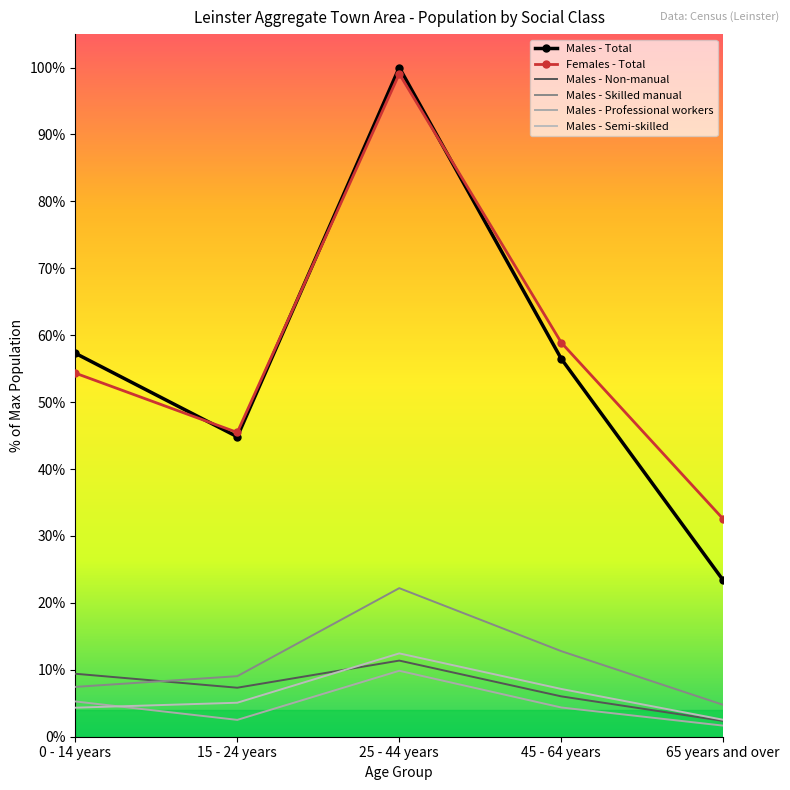

At which category does Males - Total reach its first local valley?

15 - 24 years